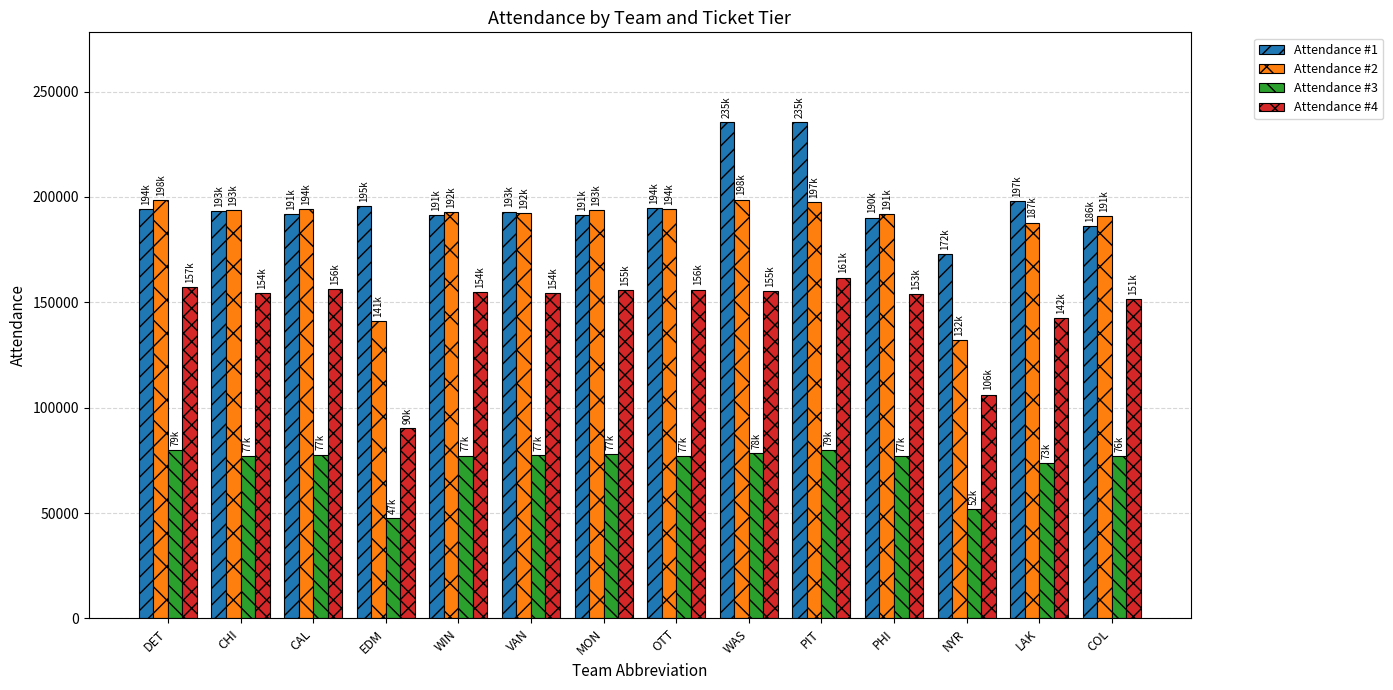

The value of Attendance #3 at PHI is 77097. True or false?

True